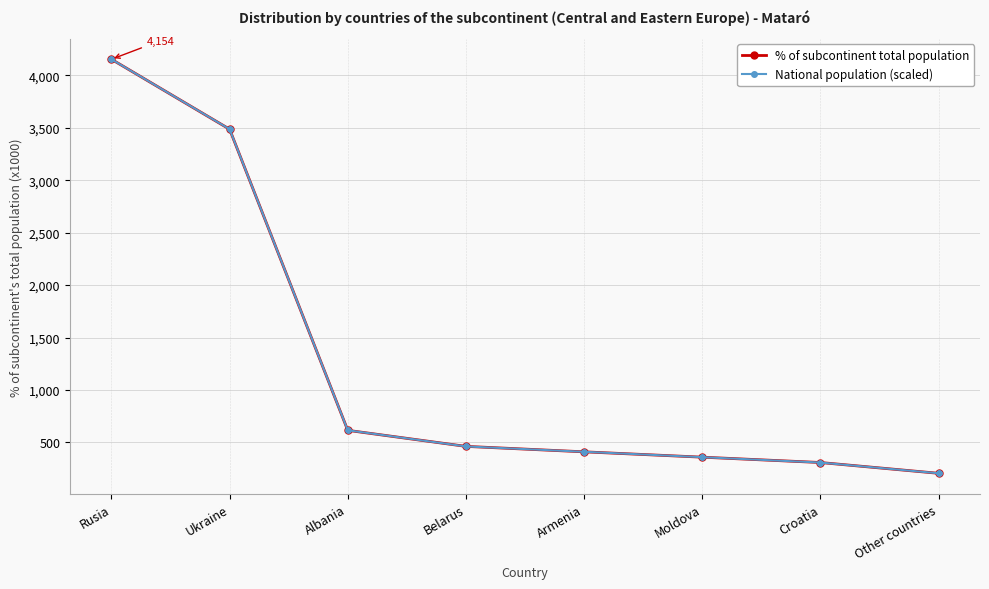

List the labels in order of % of subcontinent total population value, smallest first.

Other countries, Croatia, Moldova, Armenia, Belarus, Albania, Ukraine, Rusia